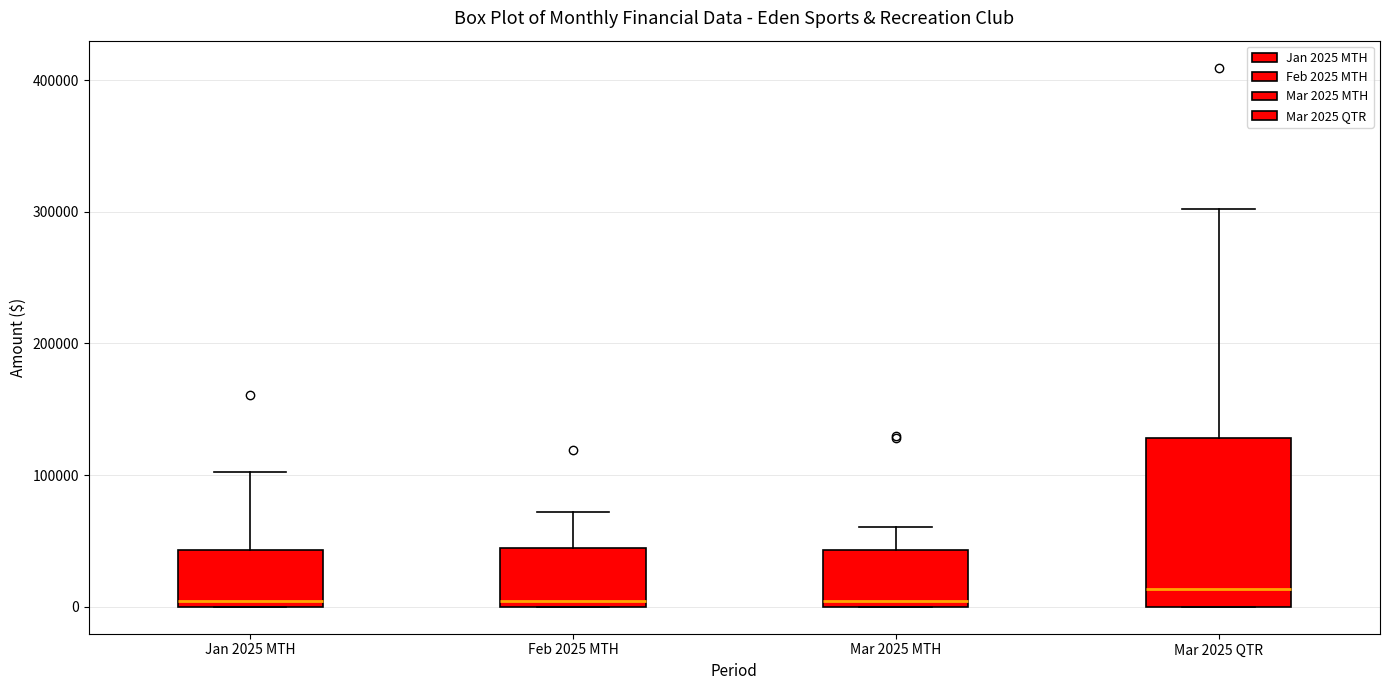

Where does the upper whisker of the box for Jan 2025 MTH end on the y-axis? The values are not printed on the chart, so give them approximately, as read against the axis.

100000